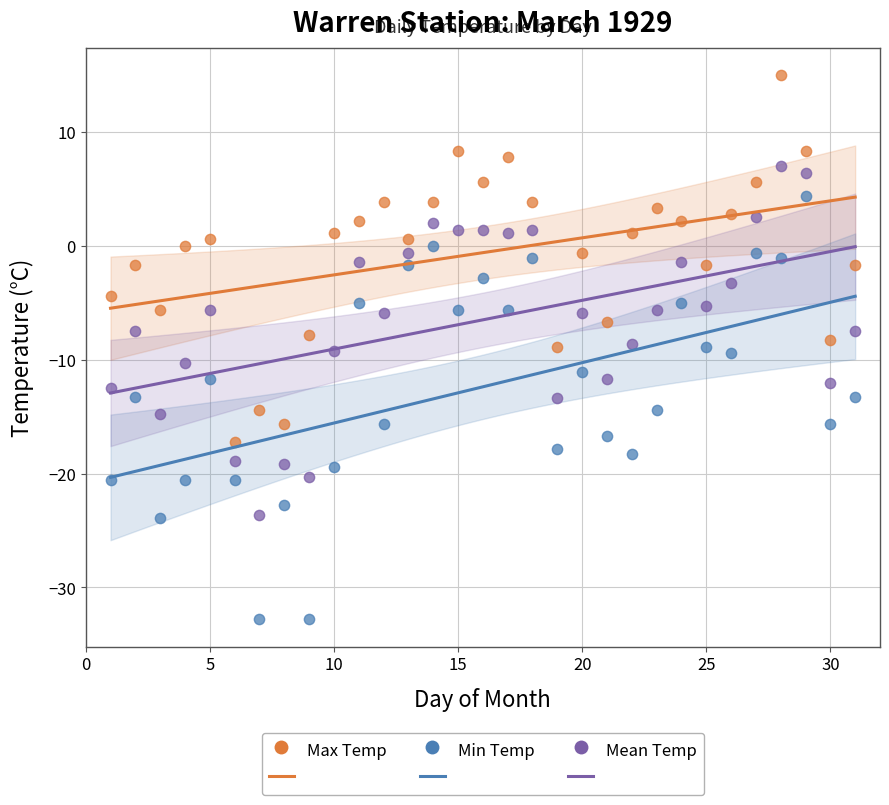

Which series contains the highest Y value?

Max Temp